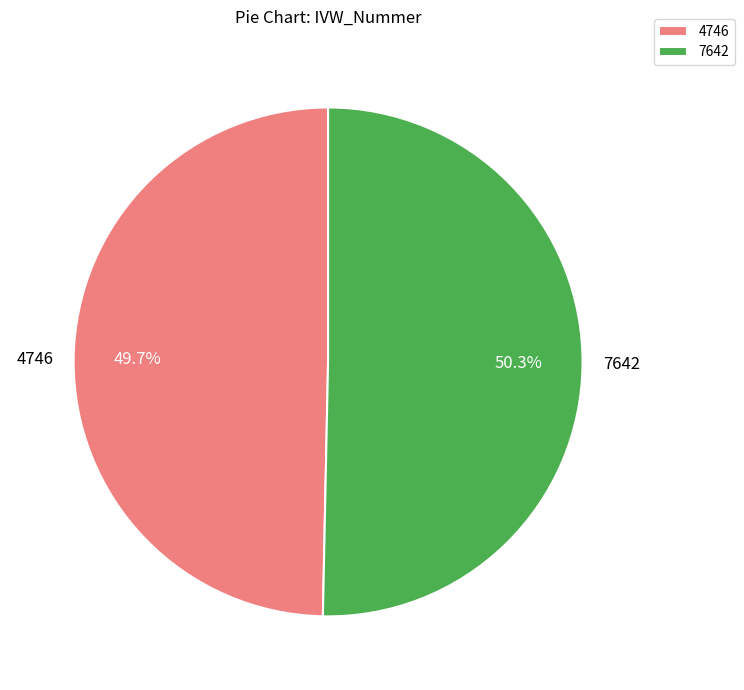

Which category accounts for the majority?

7642